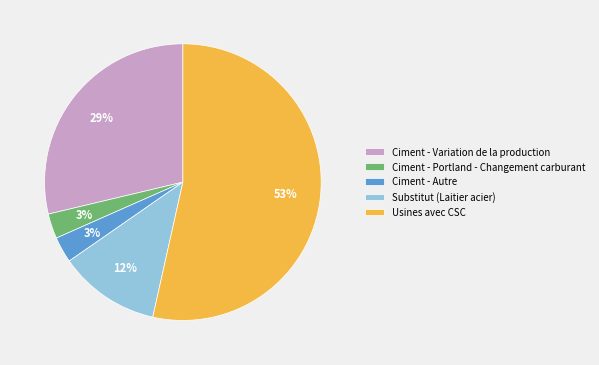

Which category has the biggest portion of the pie?

Usines avec CSC